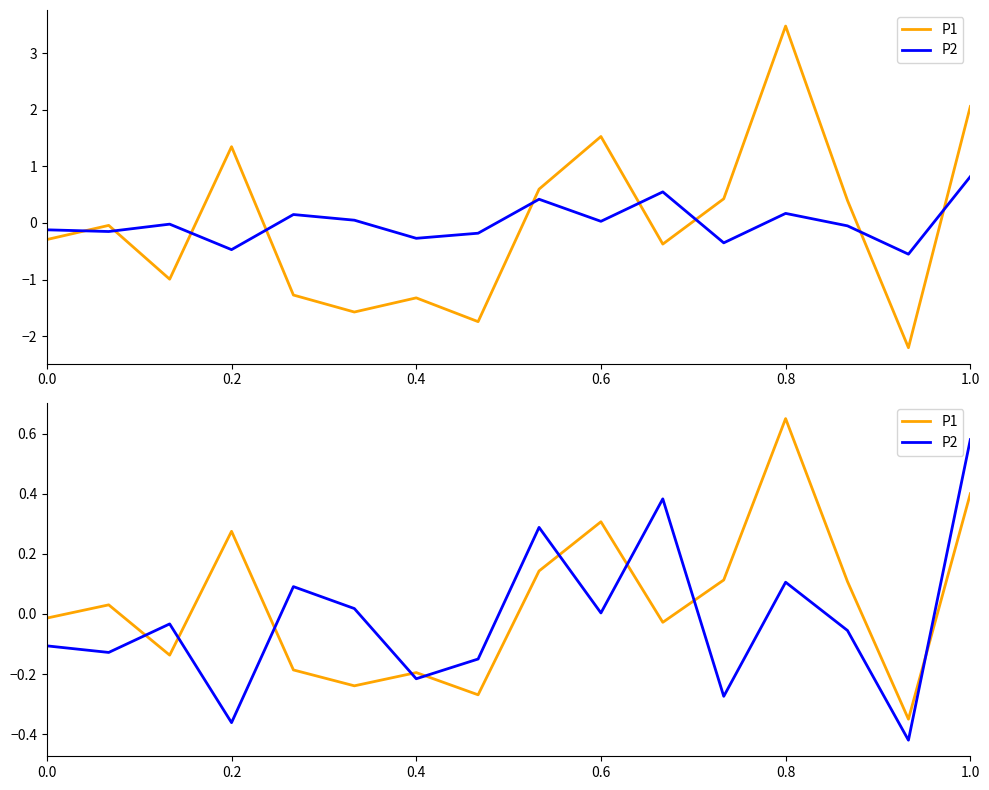

Is it true that P2 equals -0.1 at 11?

False